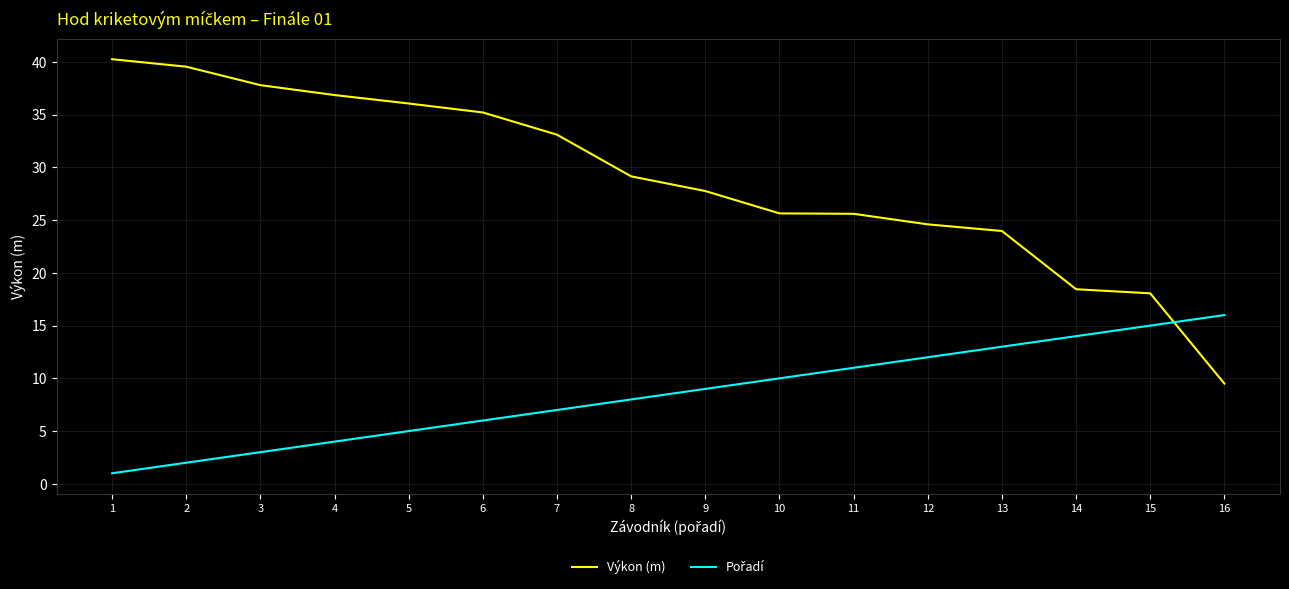

How many lines are shown in the chart?

2